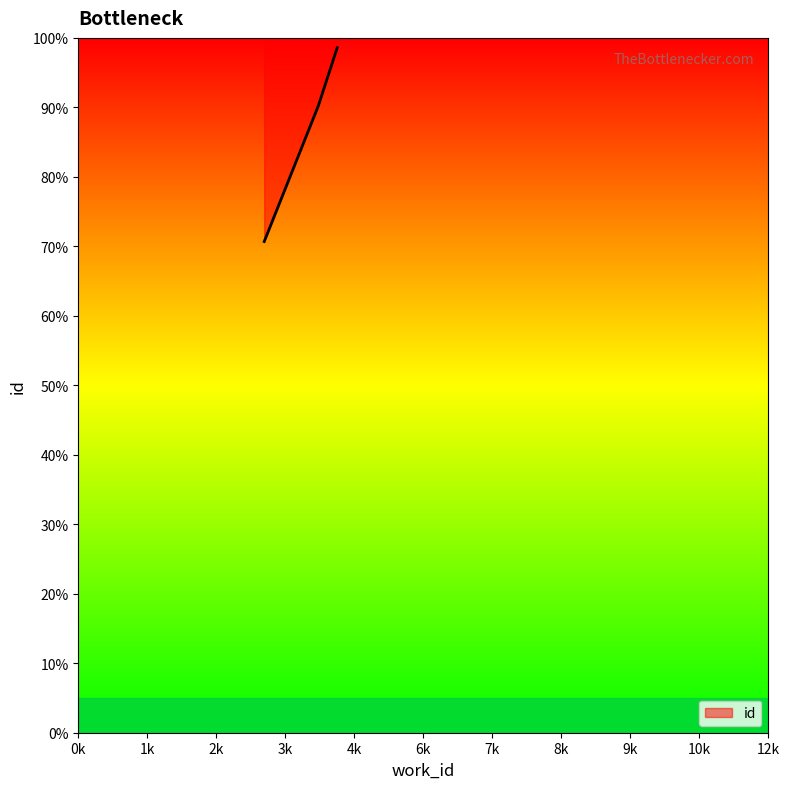

Between 4174 and 4502, which is larger?

4502